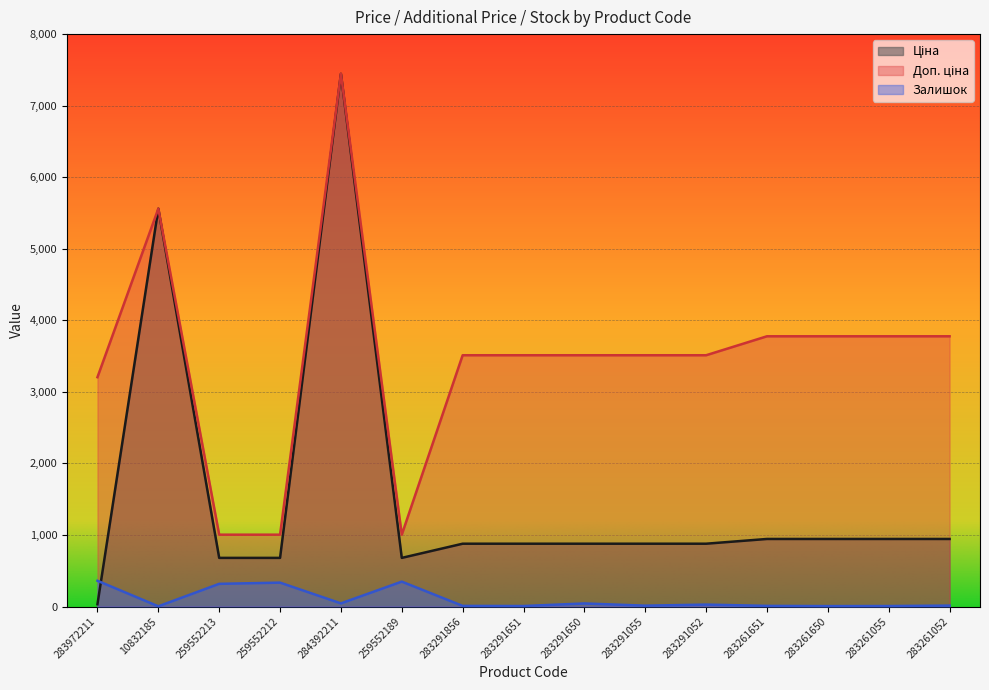

Where does the Ціна series first go above 877?

10832185